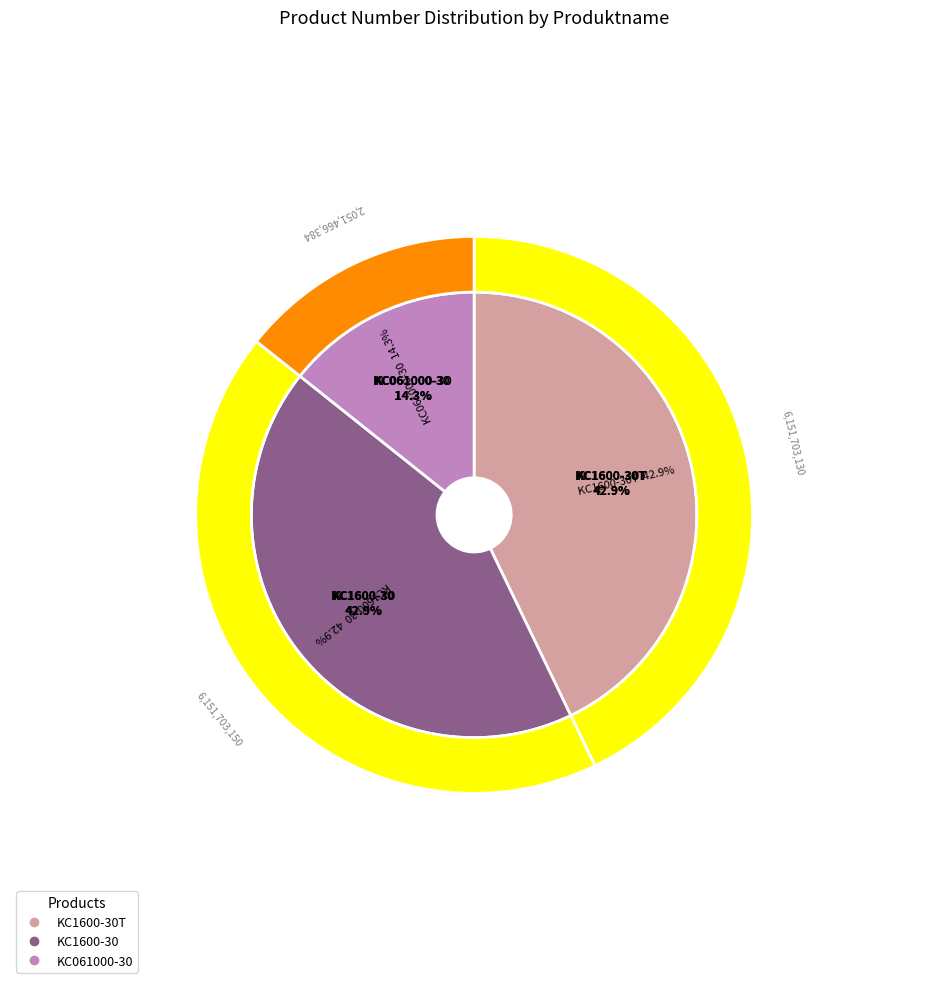

Count the number of slices in the pie.

3